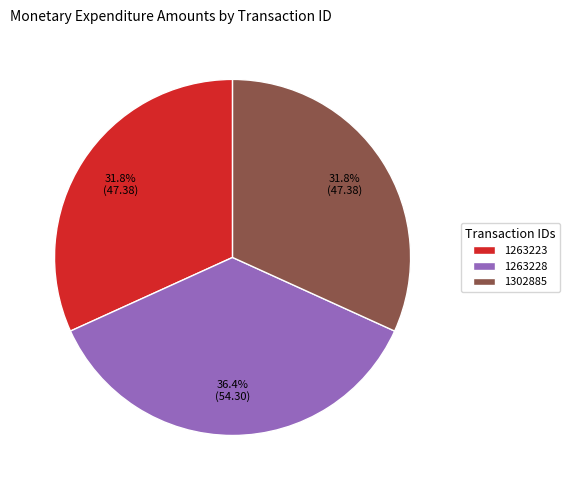

Is it true that 1302885 is 32% of the pie?

True